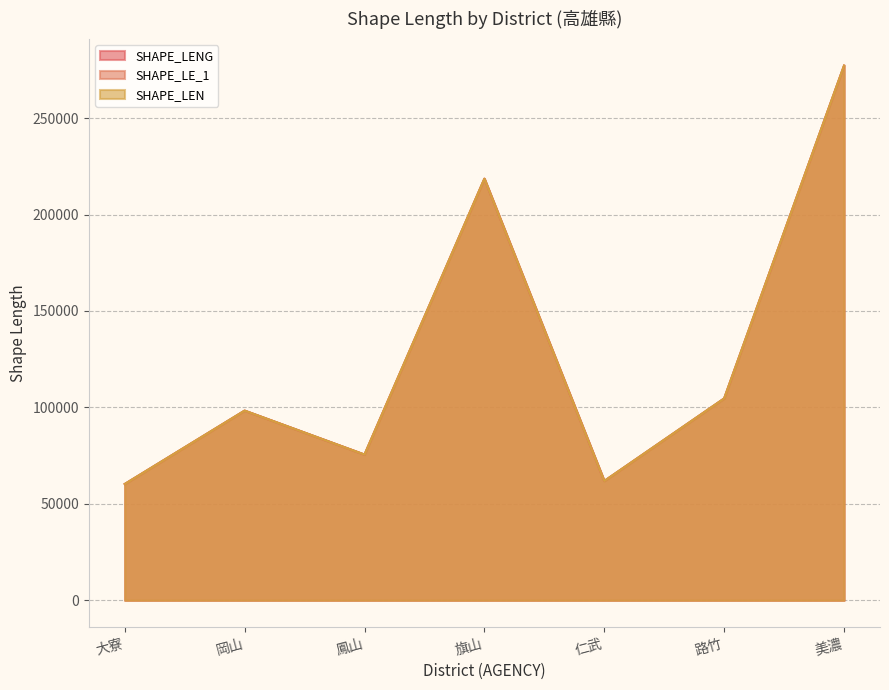

What is the average value of the SHAPE_LE_1 series?

128059.0